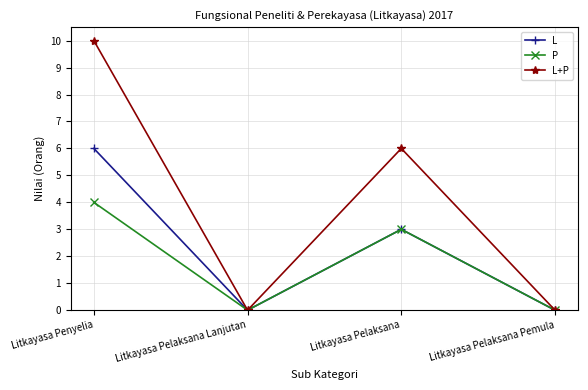

What is the difference between the highest and lowest values at Litkayasa Penyelia?

6